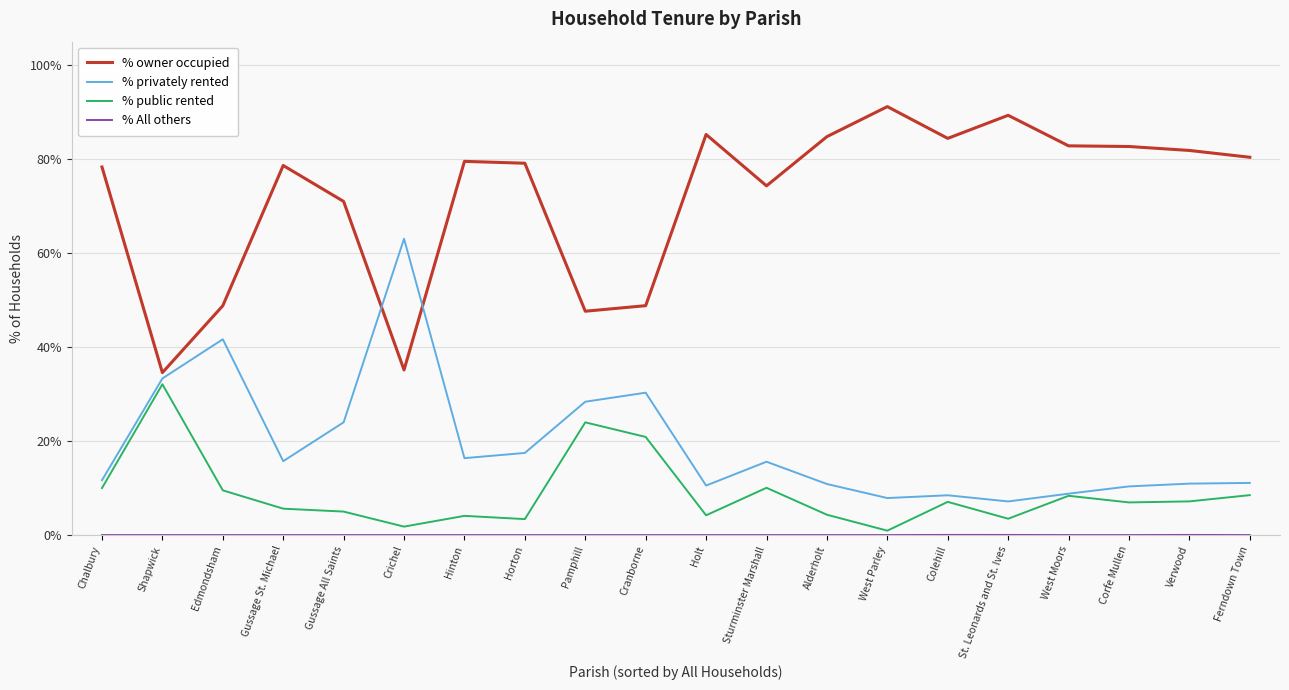

Which series has the largest total across all categories?

% owner occupied